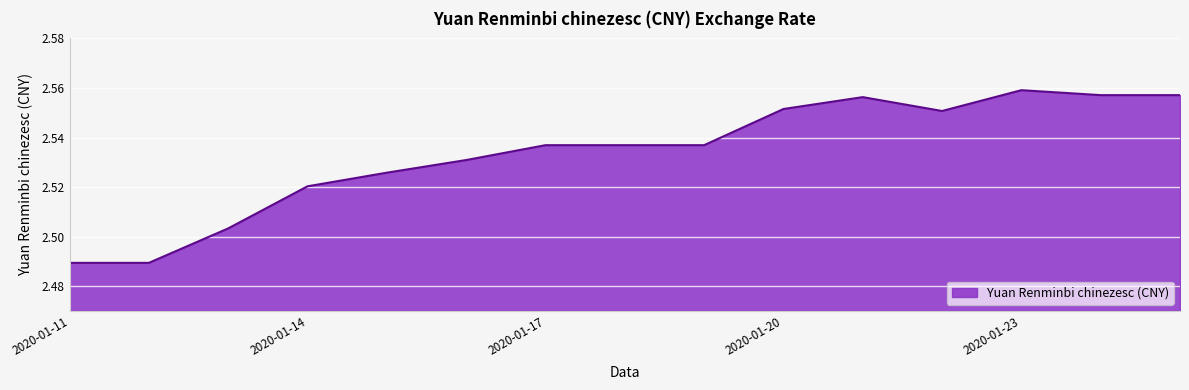

Does the chart have visible grid lines?

Yes